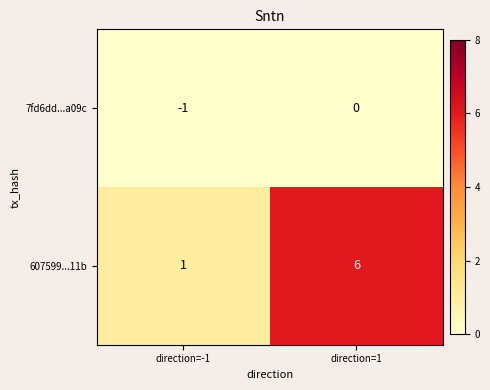

Rank the series by their maximum value, from lowest to highest.

7fd6dd...a09c, 607599...11b